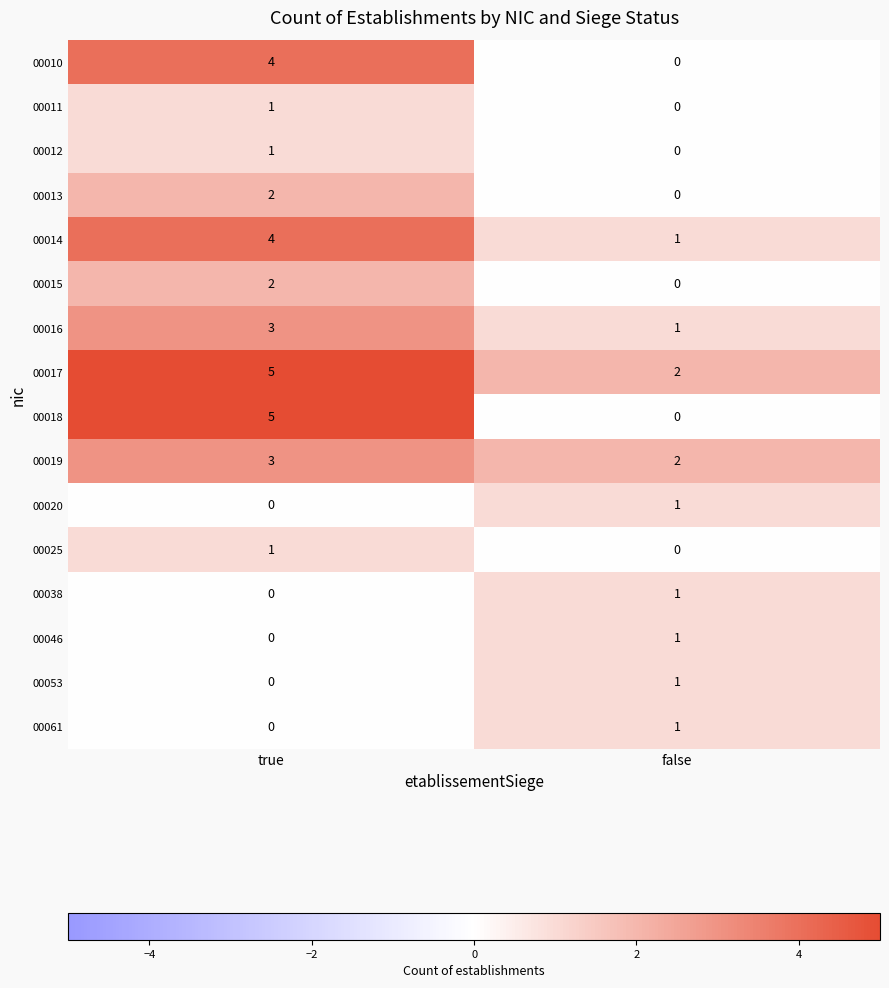

What is the total value across all series at true?

31